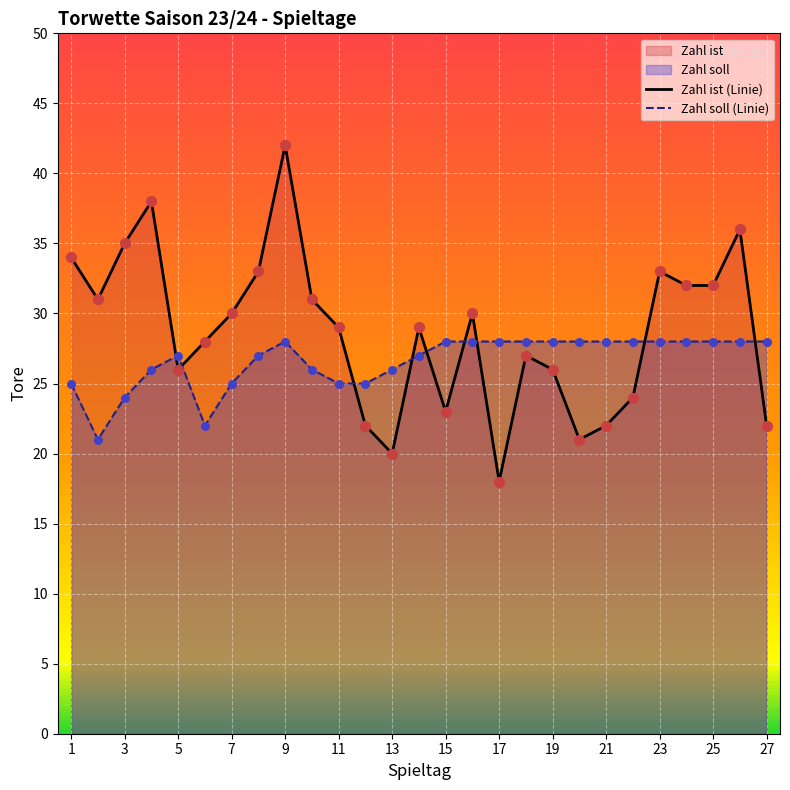

At how many categories does at least one series exceed 38?

1